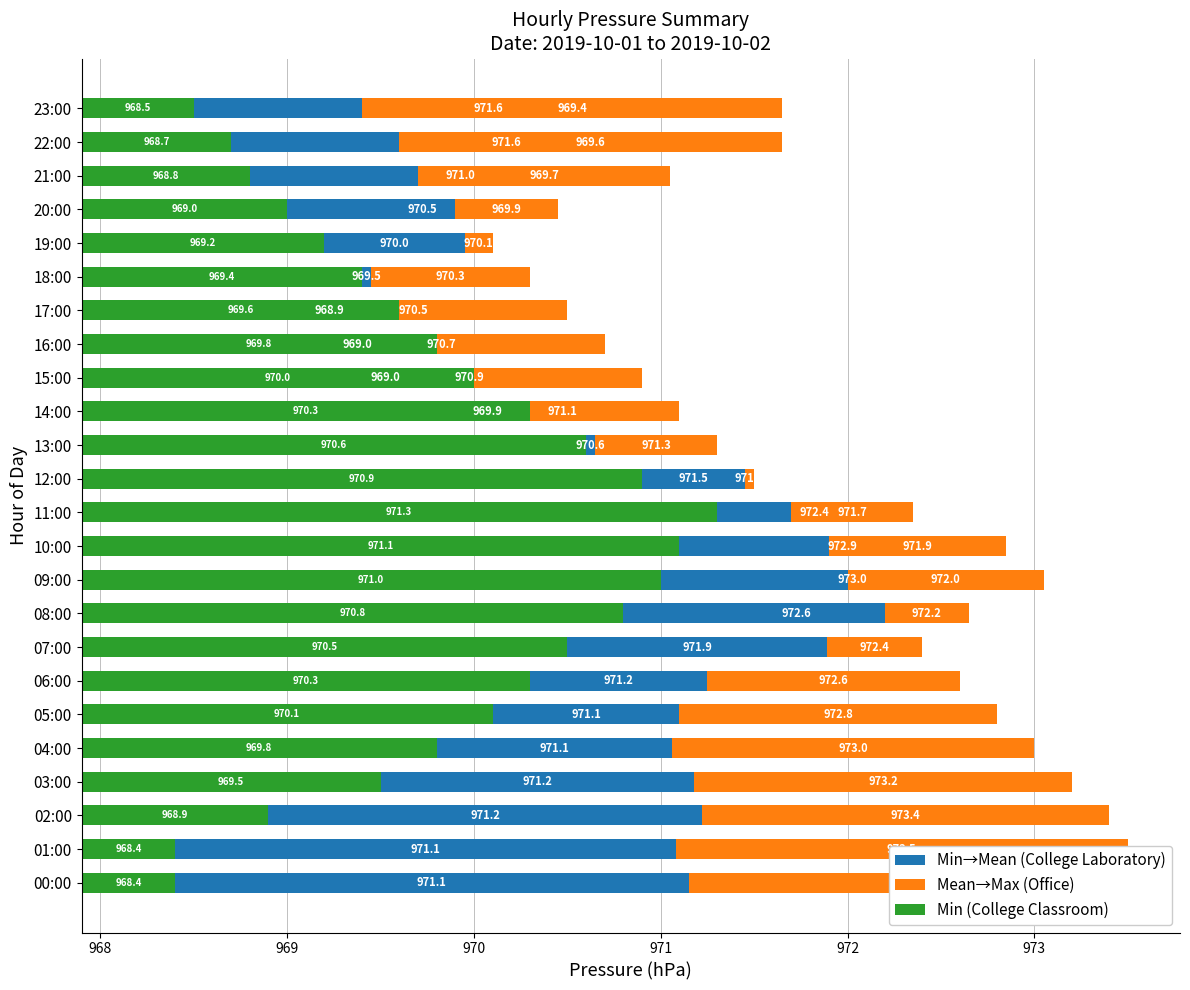

What are all the series names shown in the legend?

Min→Mean (College Laboratory), Mean→Max (Office), Min (College Classroom)